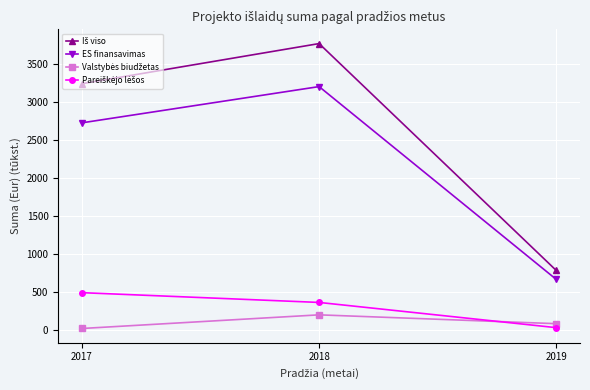

At which category does the chart reach its peak across all series?

2018